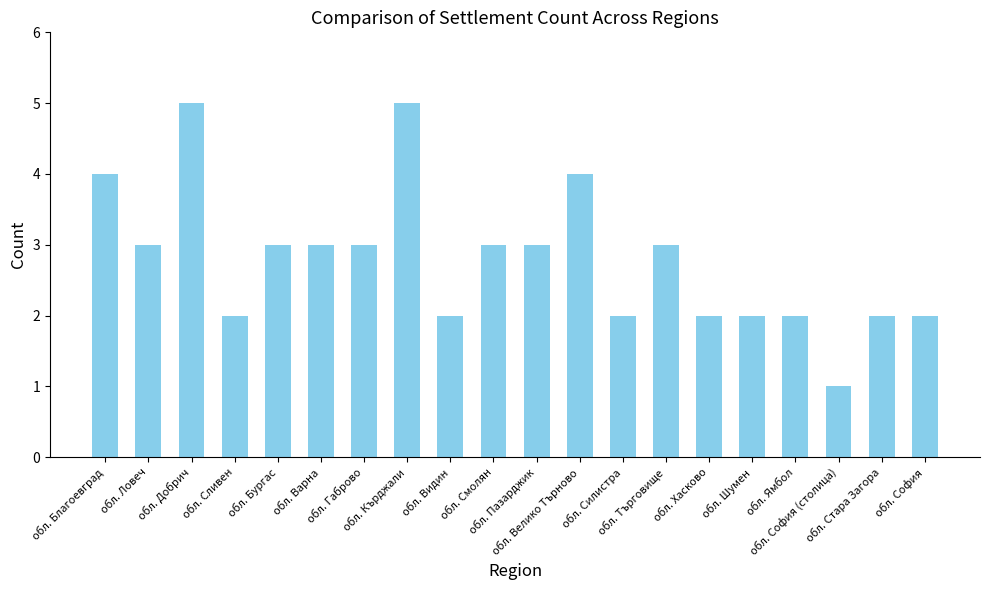

What is the value of the 2nd bar from the left?

3